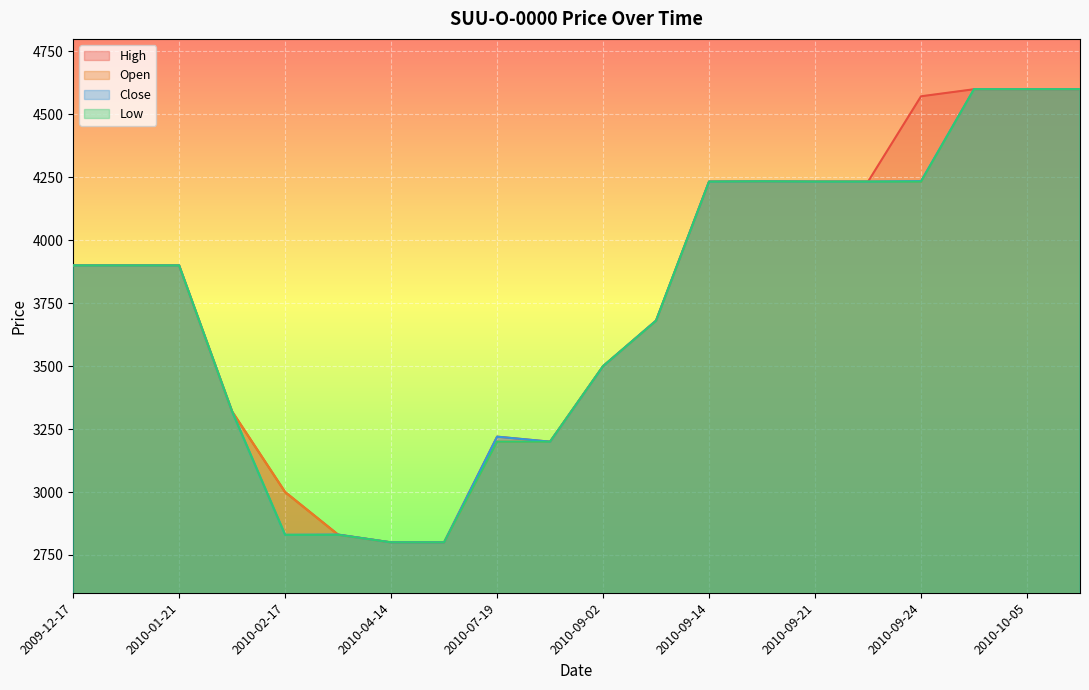

What is the average value of the Close series?

3742